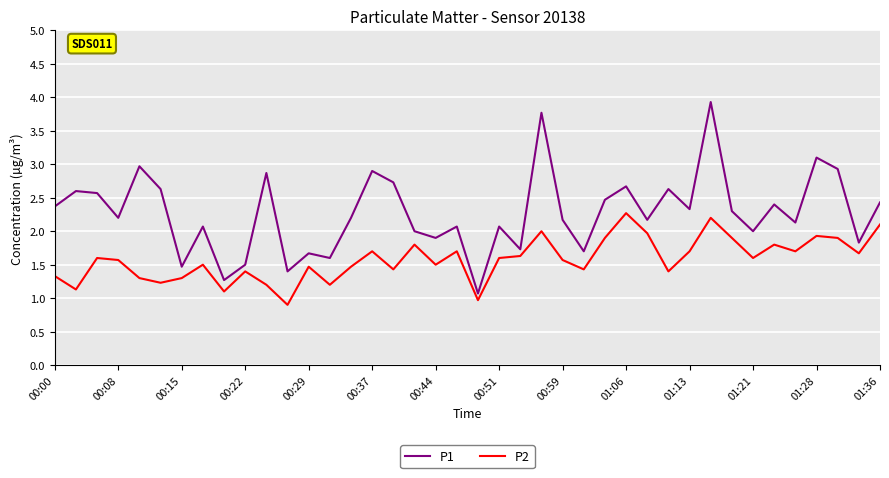

How many values in the P2 series exceed 1?

38